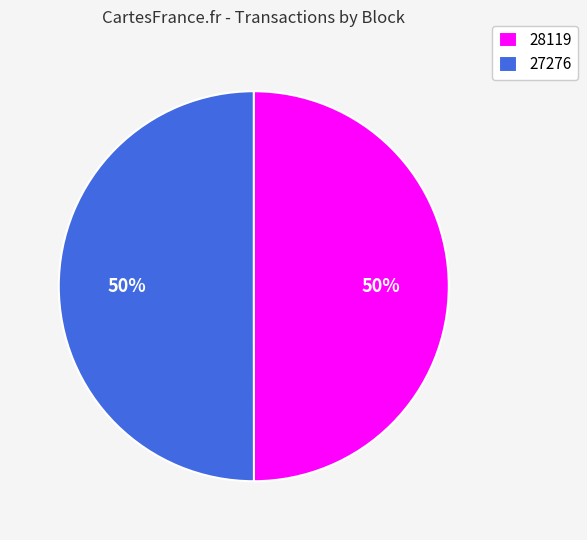

The 27276 slice represents 58% of the pie. True or false?

False